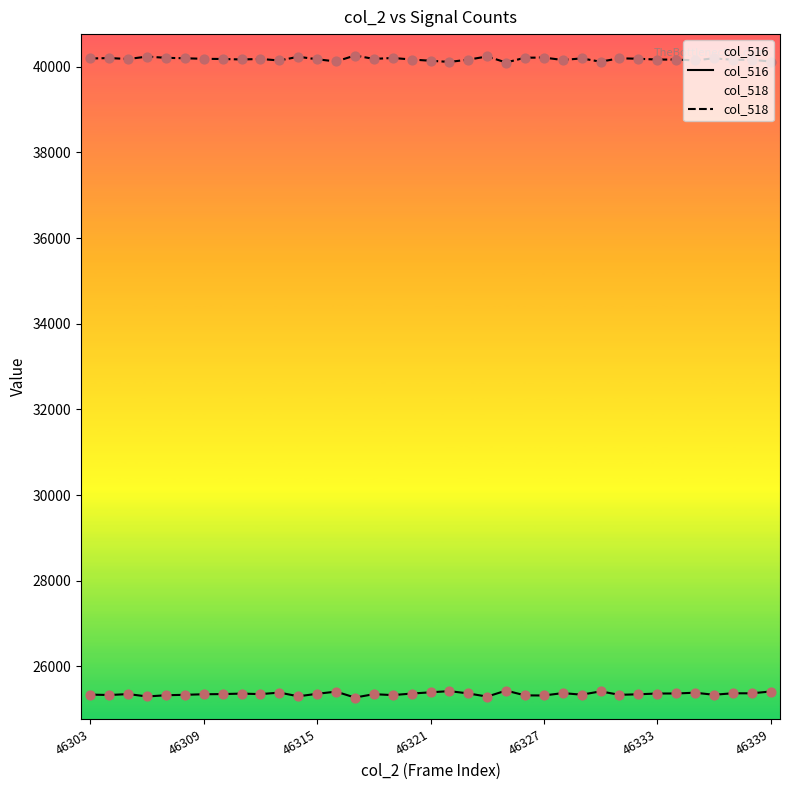

What are all the series names shown in the legend?

col_516, col_518